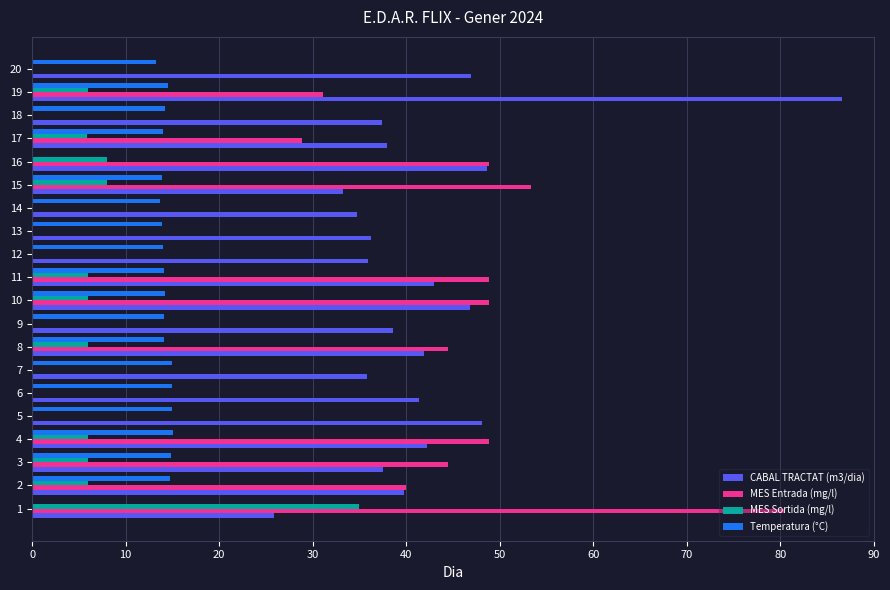

What is the sum of the Temperatura (°C) values at 19 and 17?

28.5